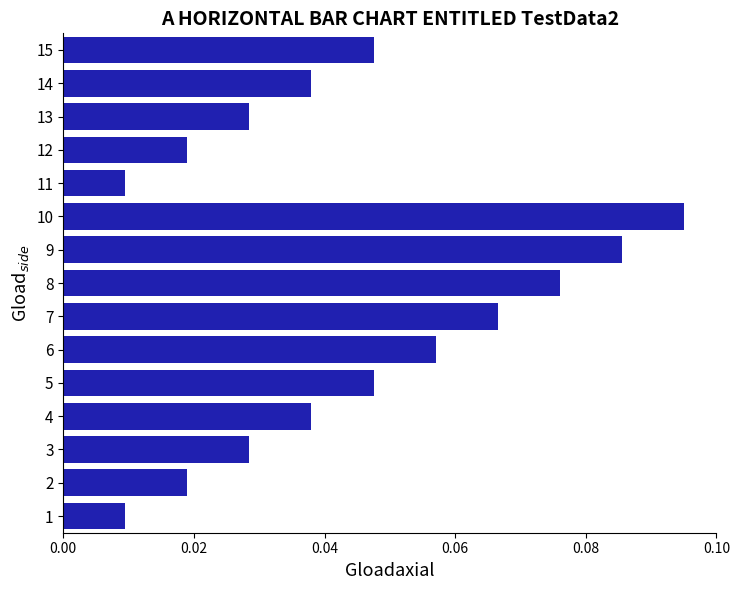

Which has a higher value, 15 or 9?

9